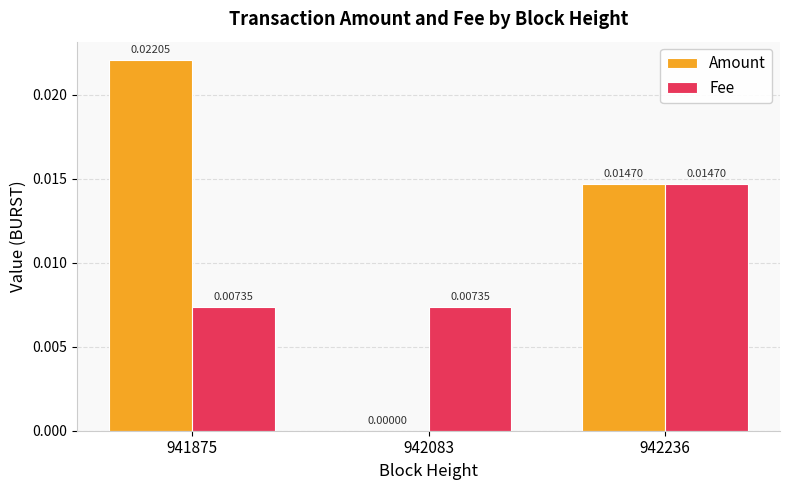

Which series has the largest total across all categories?

Amount